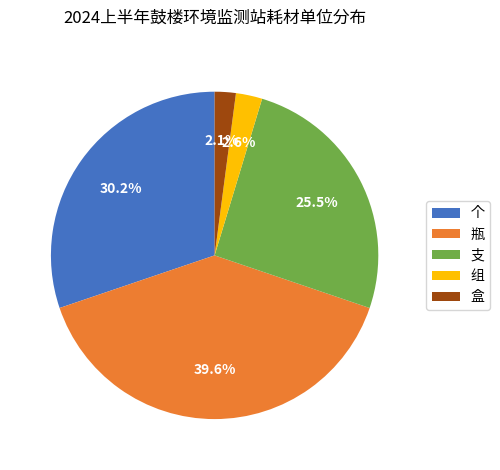

Is there a majority slice in this chart?

No